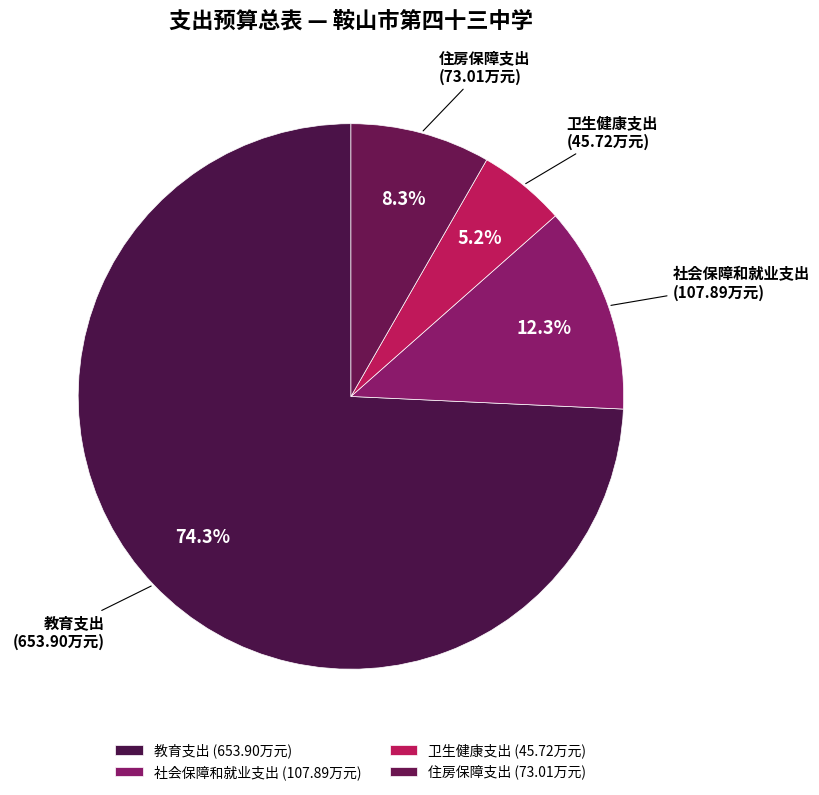

Which category has the biggest portion of the pie?

教育支出